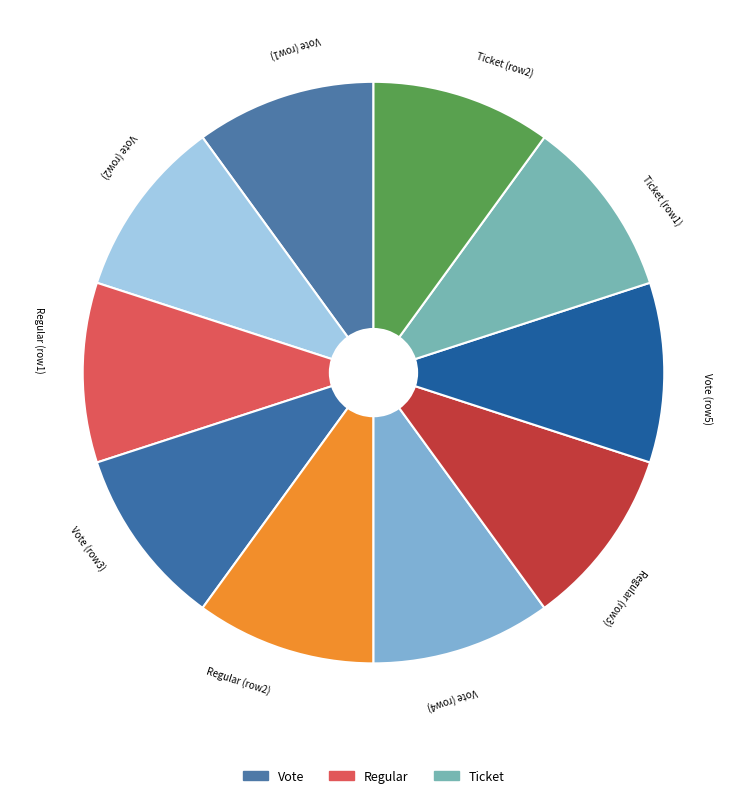

Count the number of slices in the pie.

10